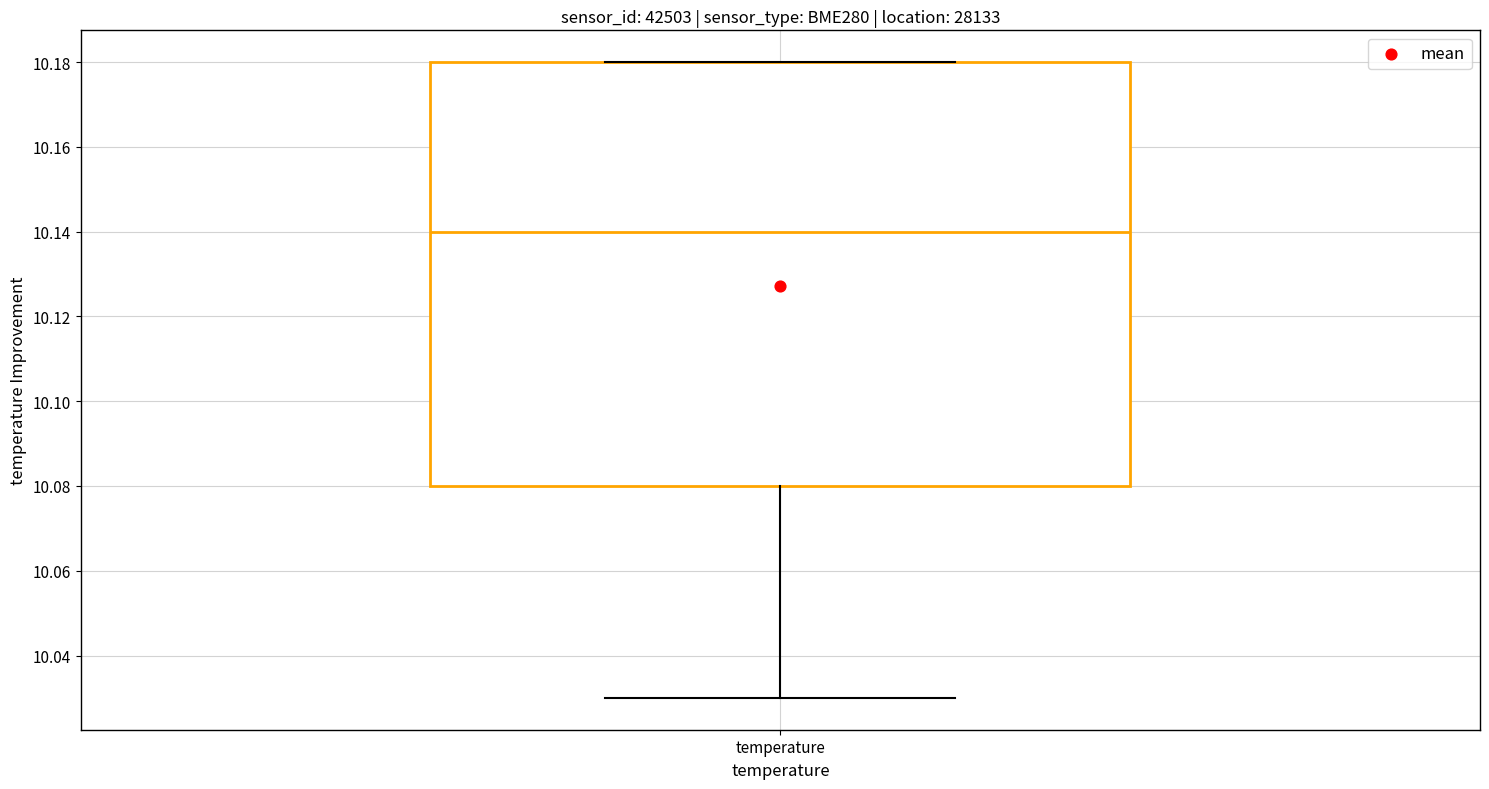

Transcribe this box plot: give where the median line is, the range the box spans, and where the two whiskers end, as read against the y-axis. The values are not printed on the chart, so give them approximately, as read against the axis.

median 10.14, box 10.08 to 10.18, whiskers 10.03 to 10.18